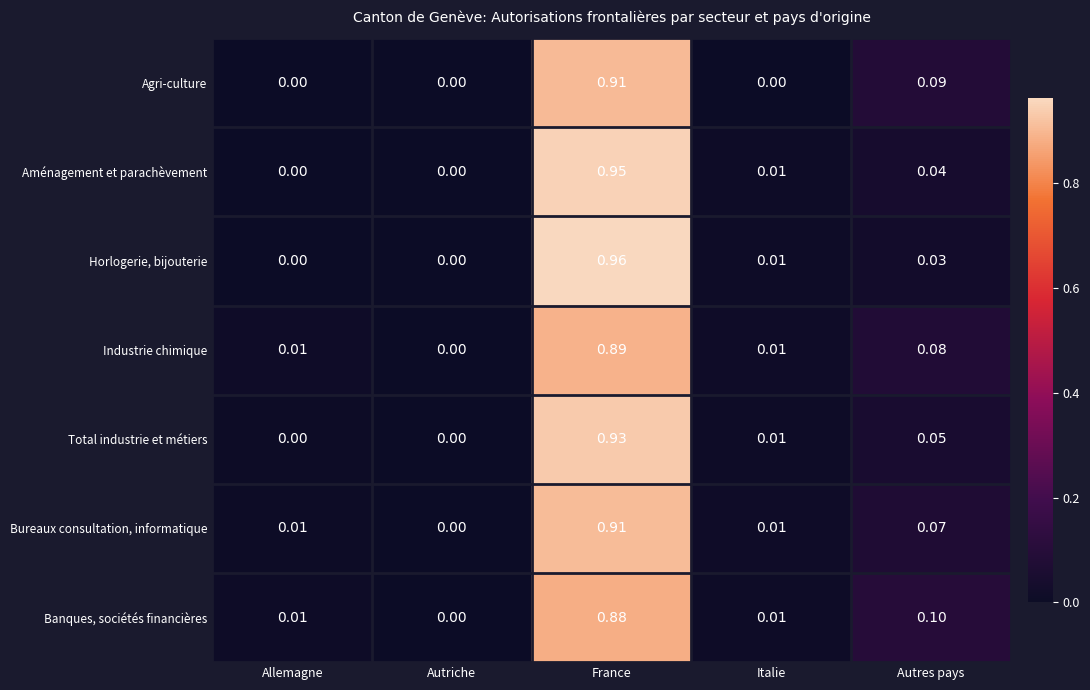

At which category is the sum across all series the highest?

France